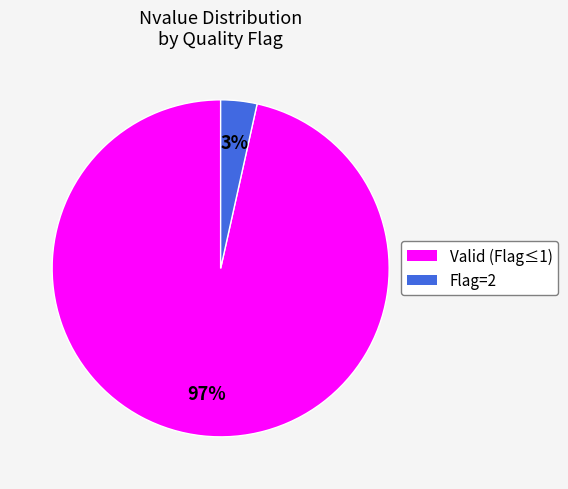

Is there a majority slice in this chart?

Yes